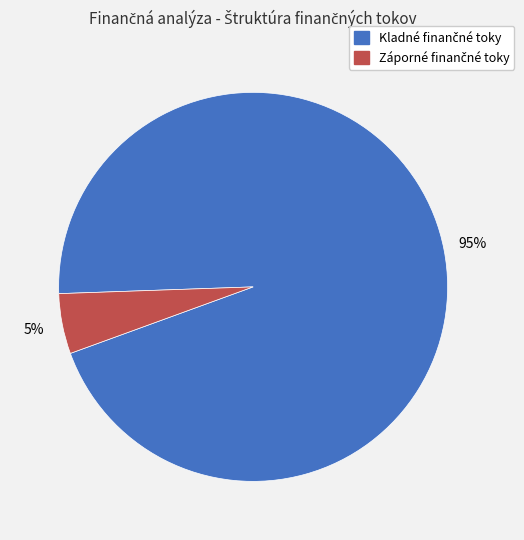

To the nearest percent, what is the average slice percentage?

50%